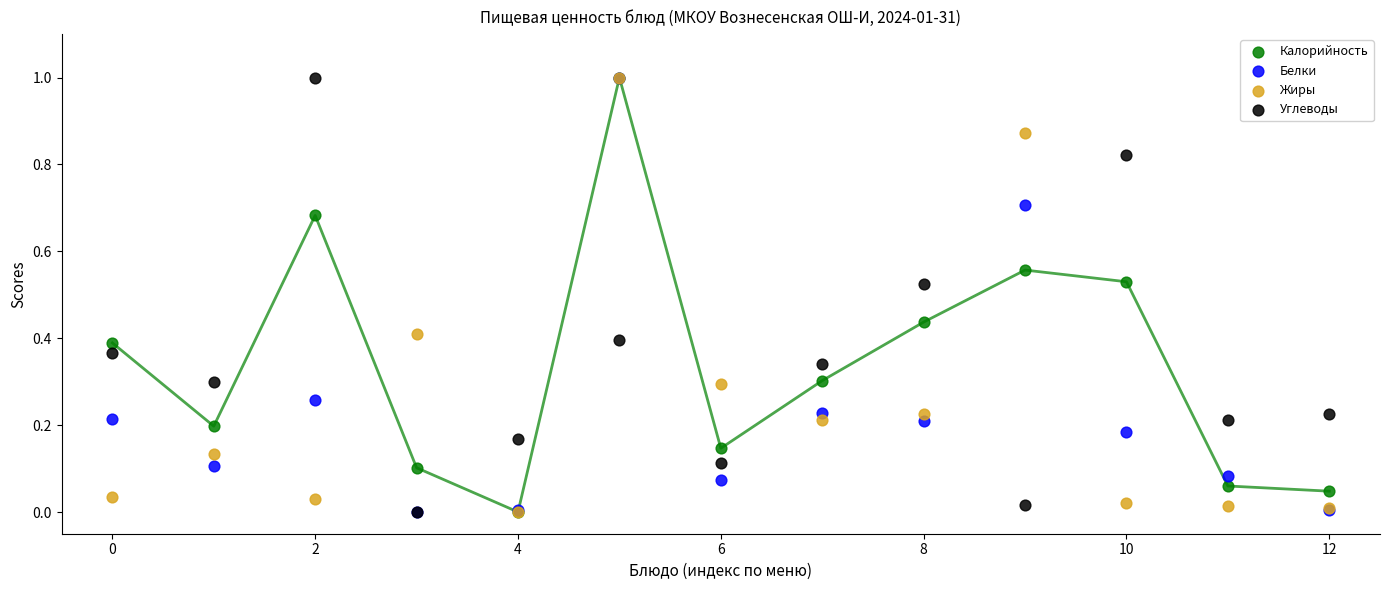

What are all the series names shown in the legend?

Калорийность, Белки, Жиры, Углеводы